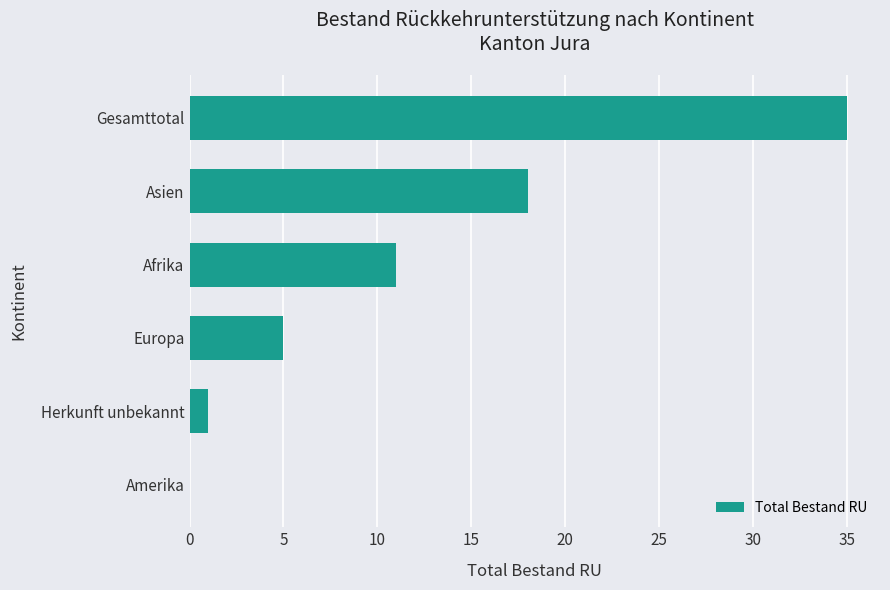

What is the average value?

12